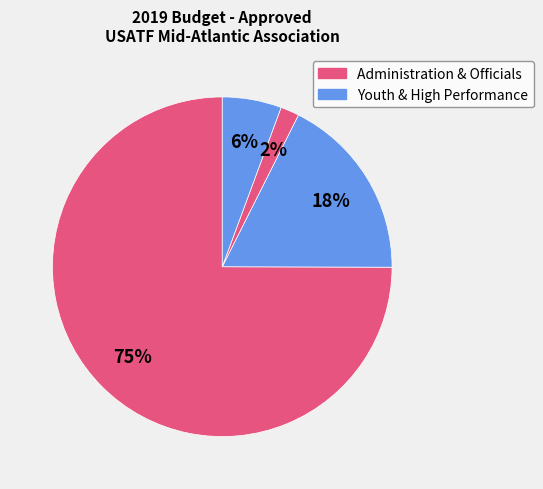

How many slices are in this pie chart?

4